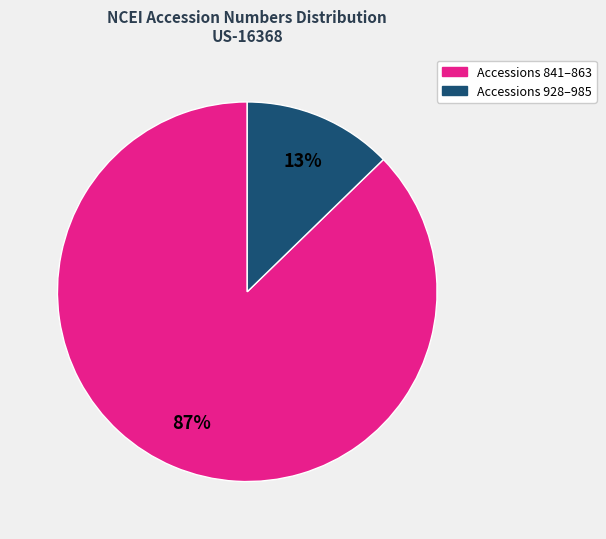

Is there any slice that represents more than half of the pie?

Yes